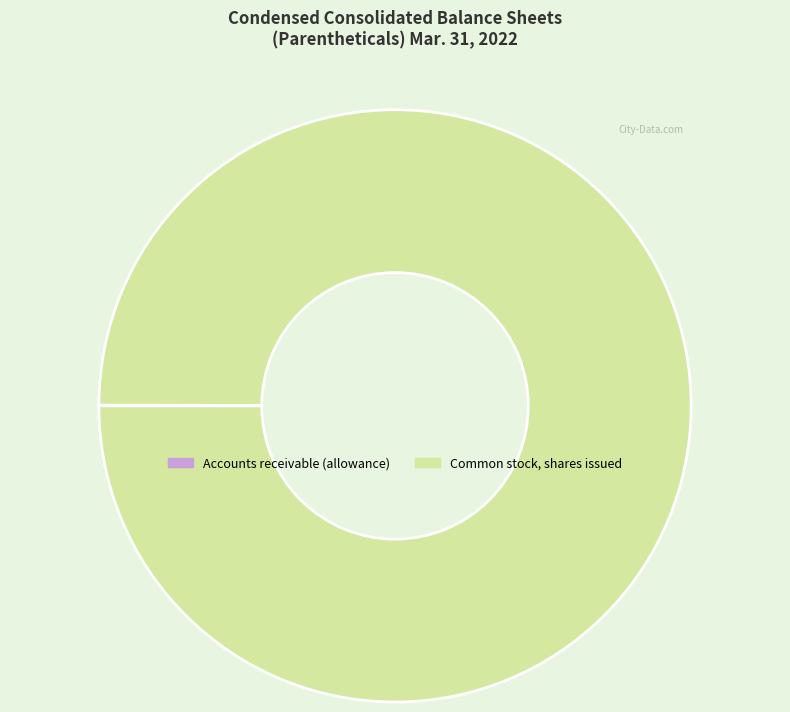

Is Common stock, shares issued the majority of the pie?

Yes